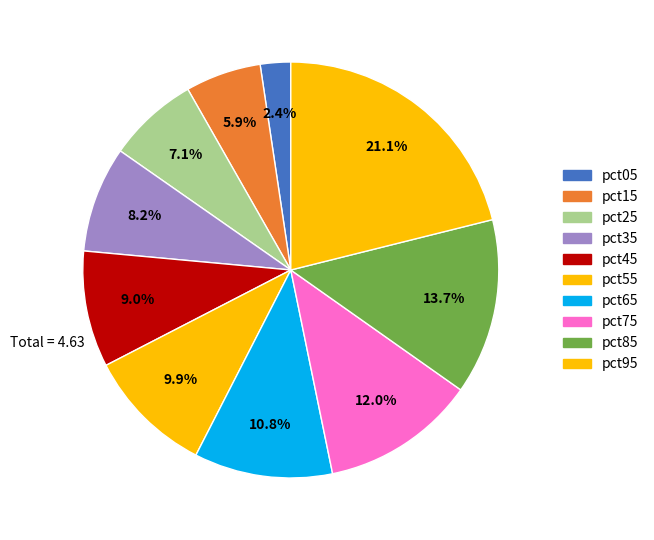

Is it true that pct45 is 9% of the pie?

True